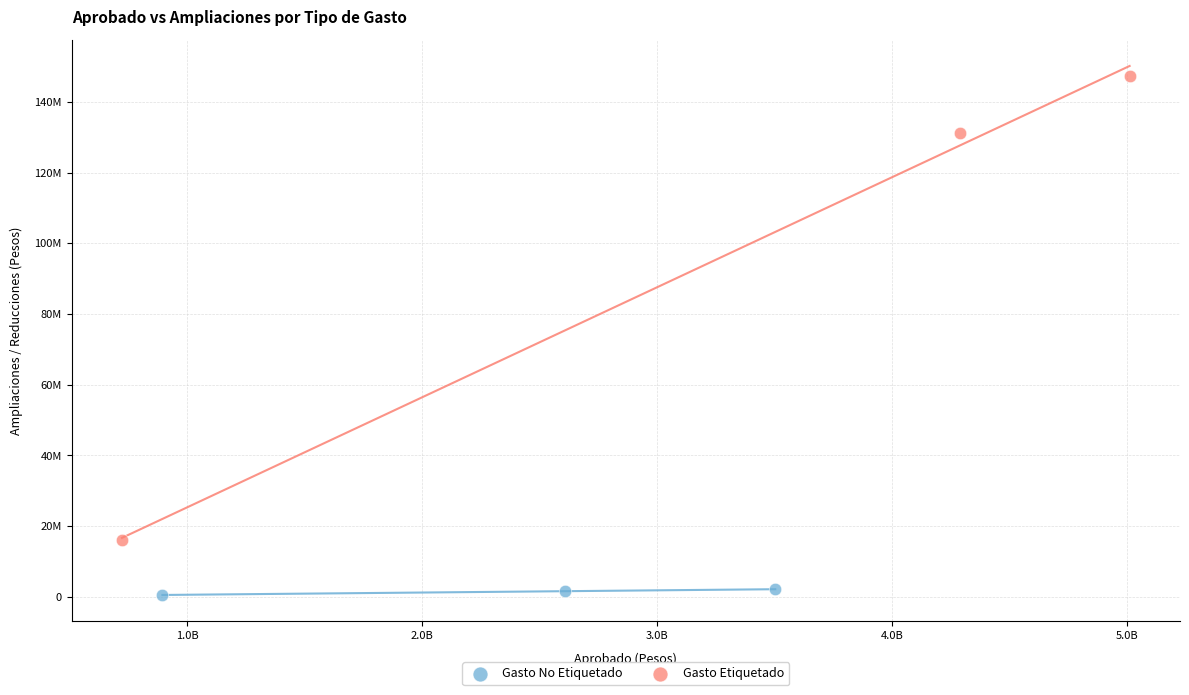

What are all the series names shown in the legend?

Gasto No Etiquetado, Gasto Etiquetado